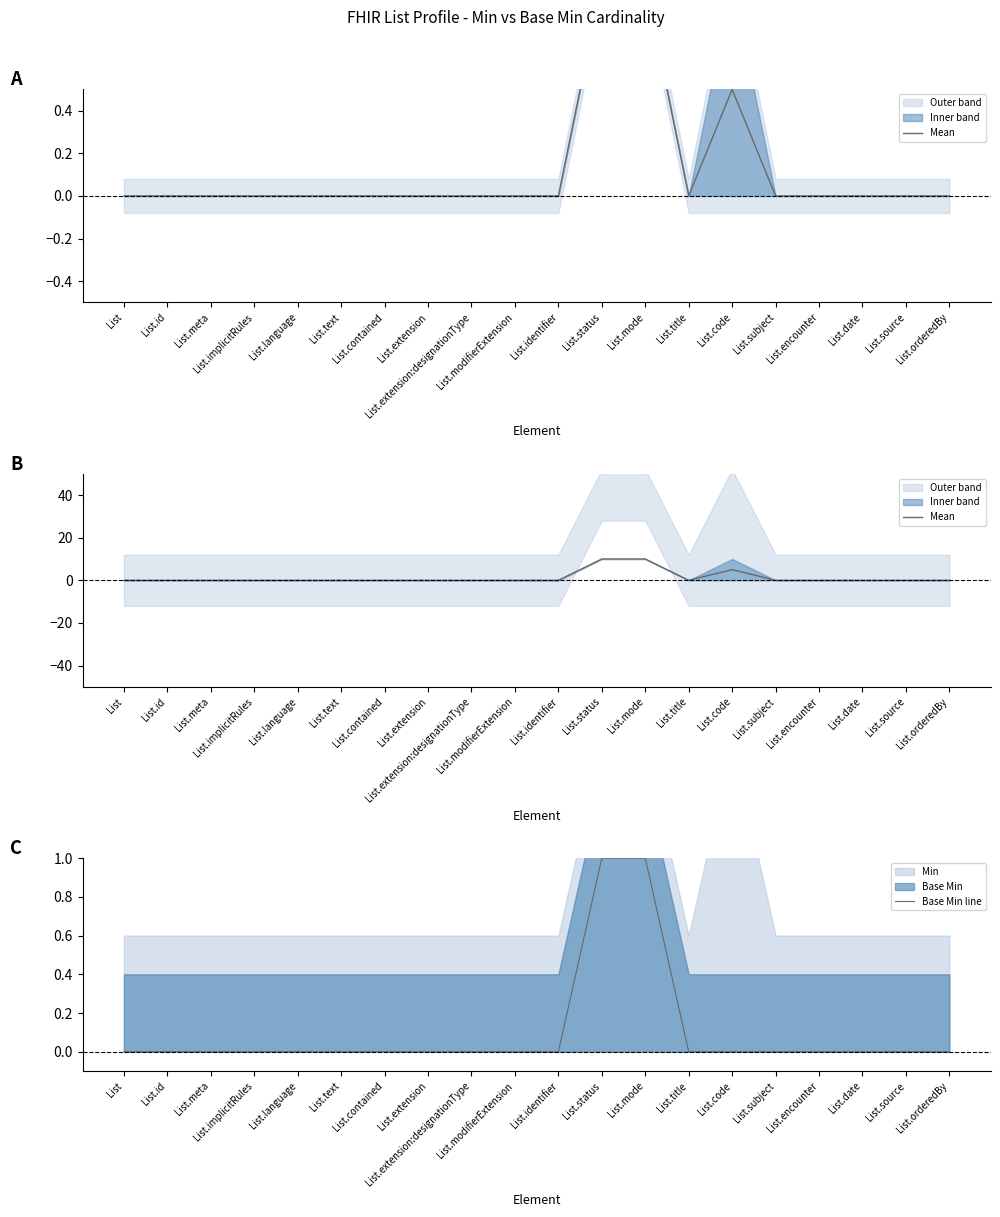

What is the sum of all Mean values?

25